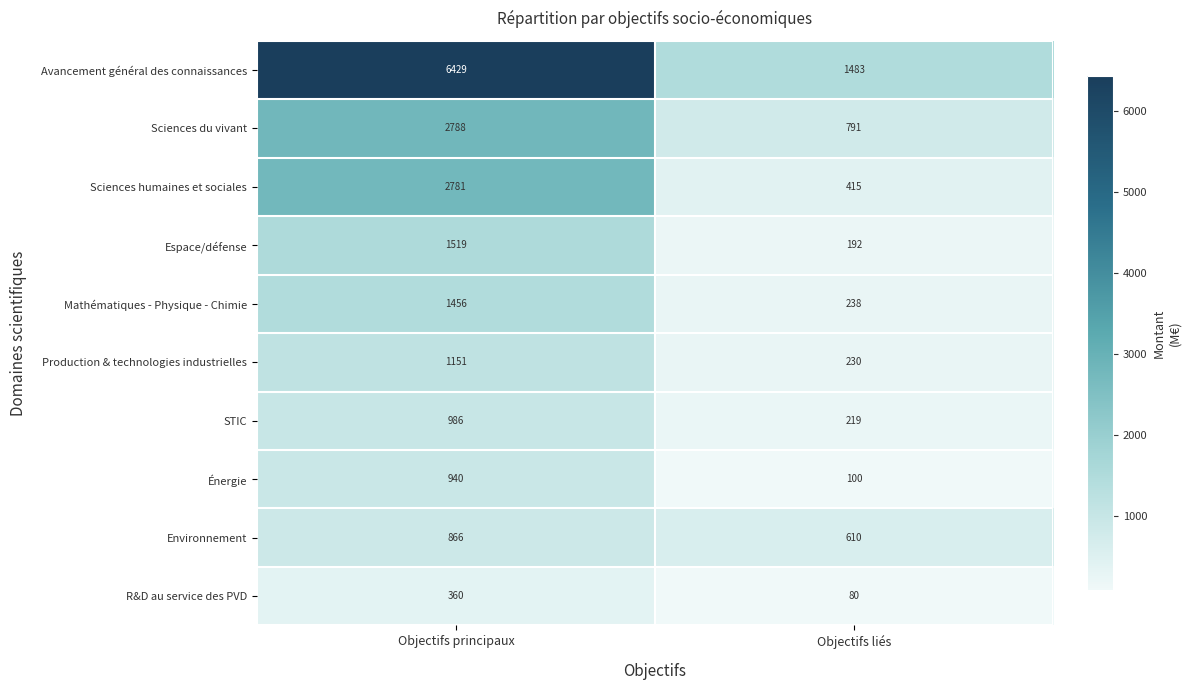

Which series has the largest total across all categories?

Avancement général des connaissances